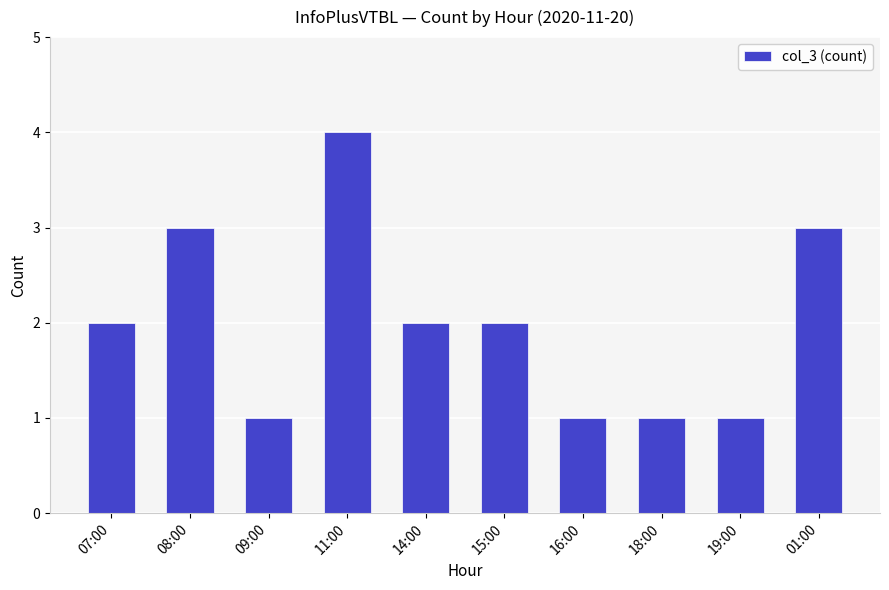

Which category has the highest value across all series?

11:00